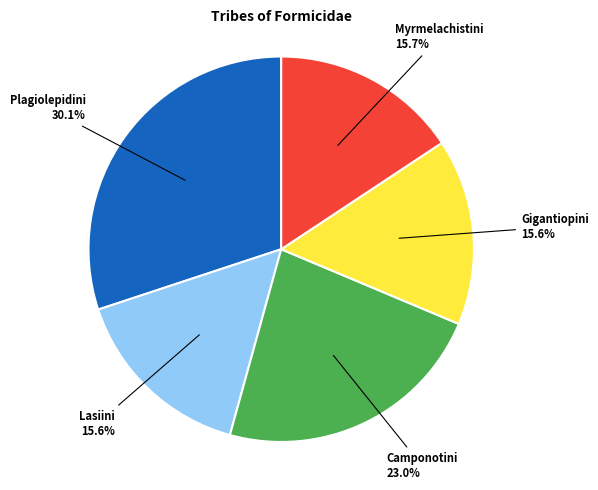

Approximately how many times larger is the value at Plagiolepidini compared to Camponotini?

1.3